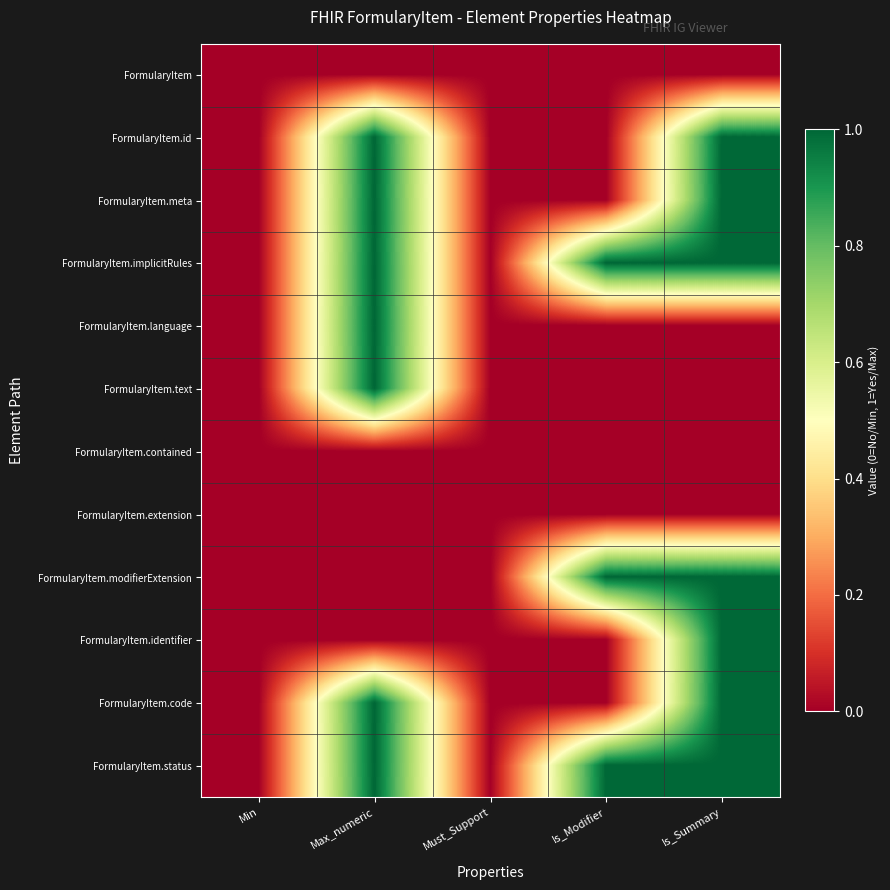

Which series has the largest total across all categories?

FormularyItem.implicitRules